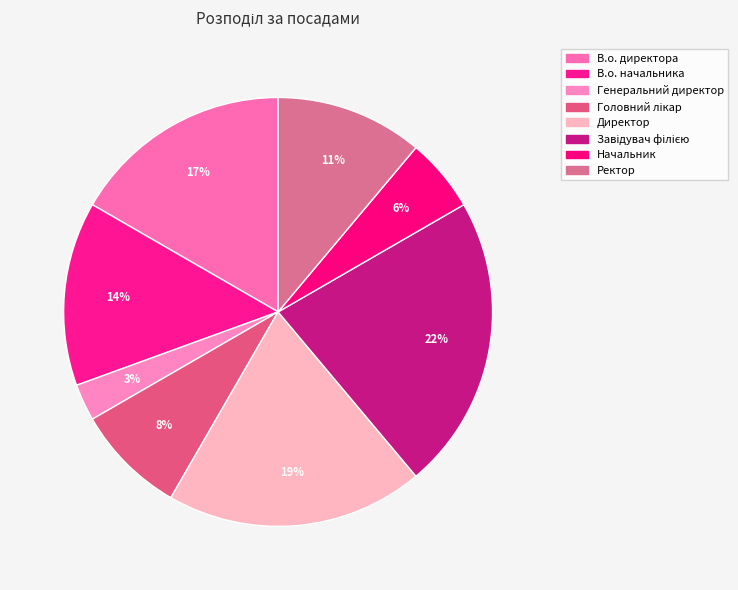

What percentage is NOT represented by Завідувач філією?

77.8%